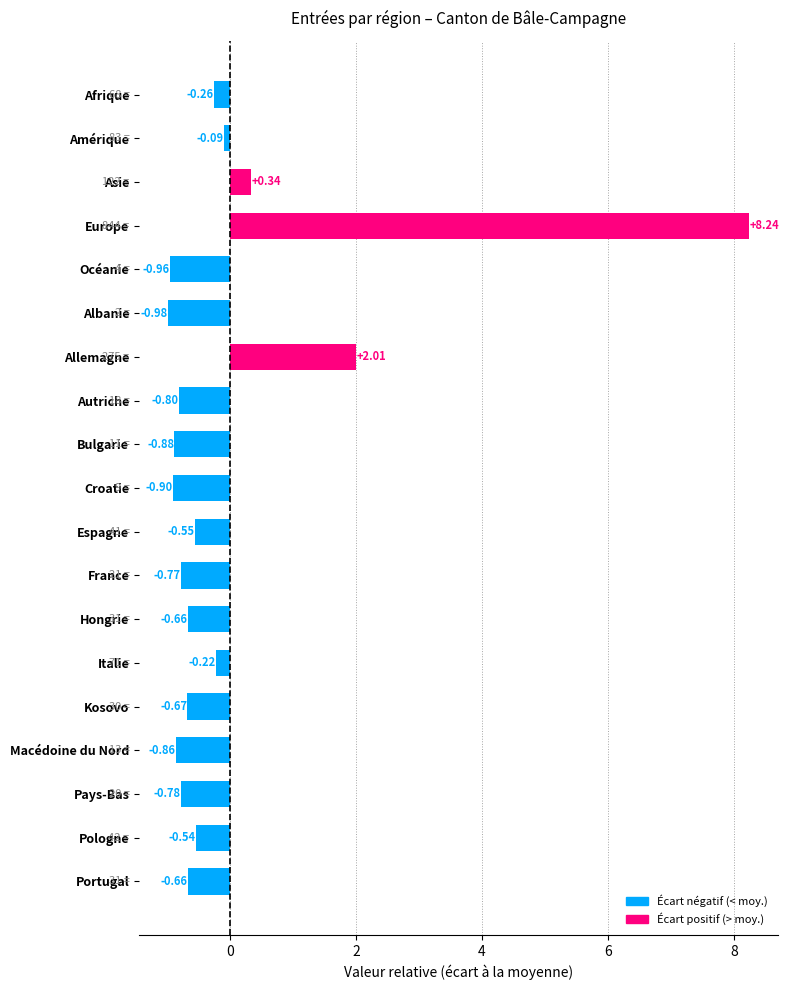

What is the difference between the maximum and minimum values?

9.2